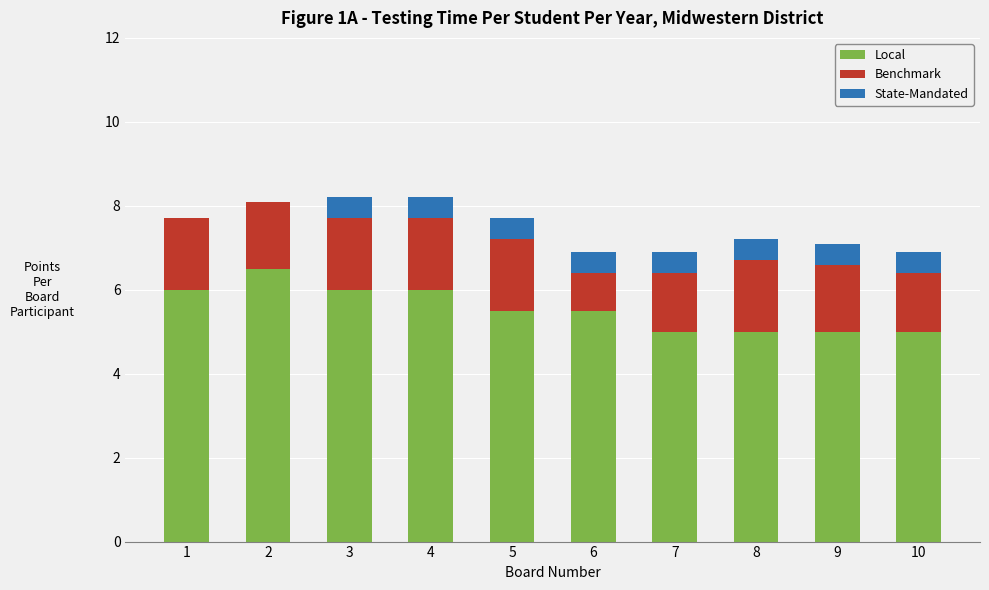

What is the total value across all series at 2?

8.1